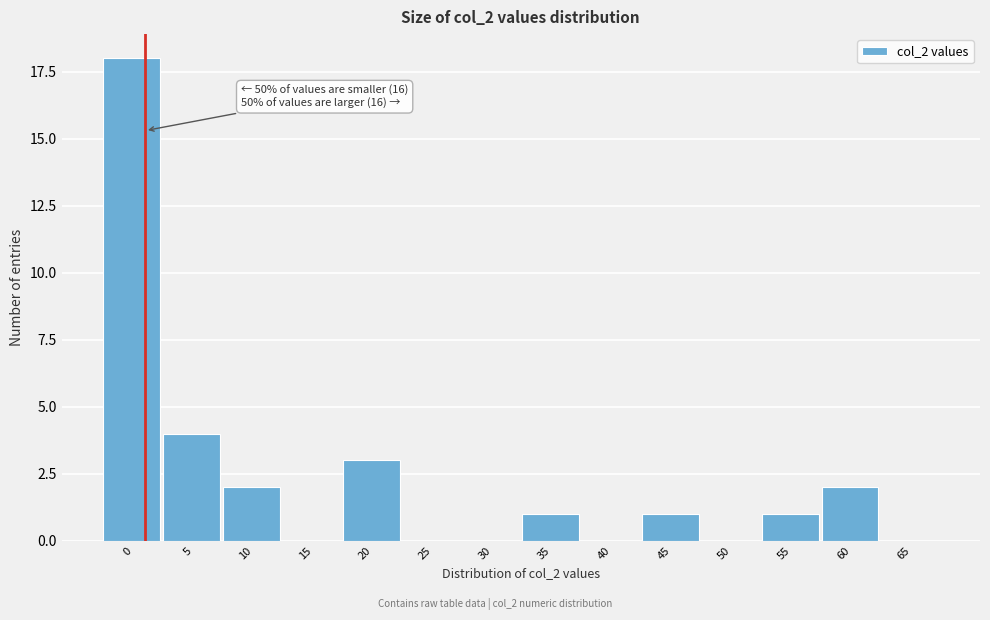

Reading left to right, what are all the values shown in this chart?

0=18	5=4	10=2	15=0	20=3	25=0	30=0	35=1	40=0	45=1	50=0	55=1	60=2	65=0